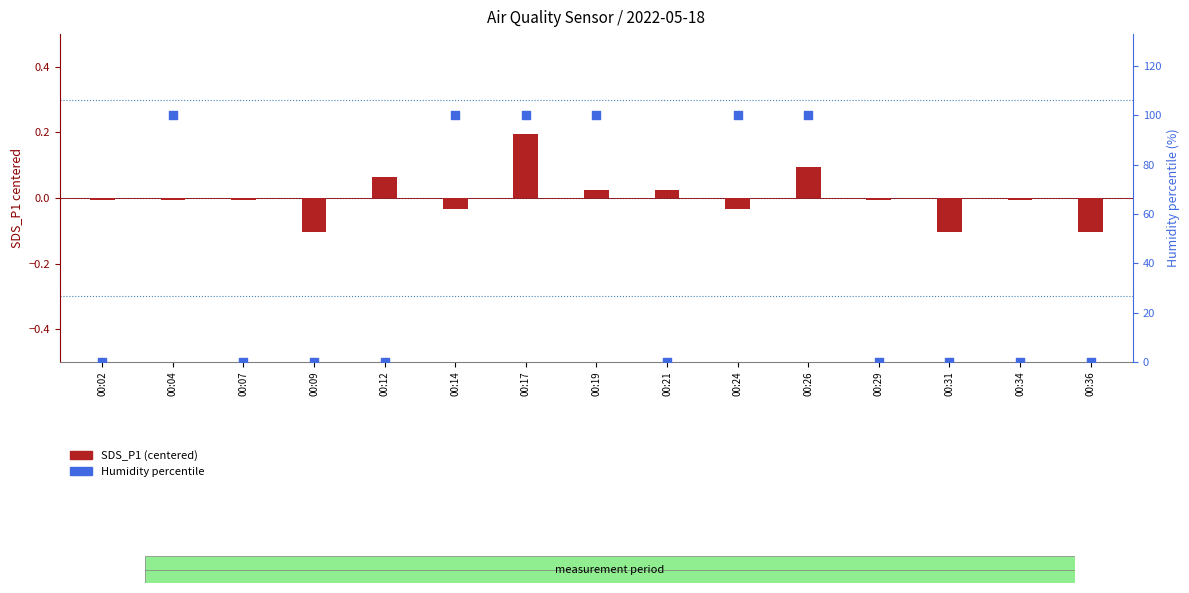

Which series has the largest Y range (max minus min)?

Humidity percentile